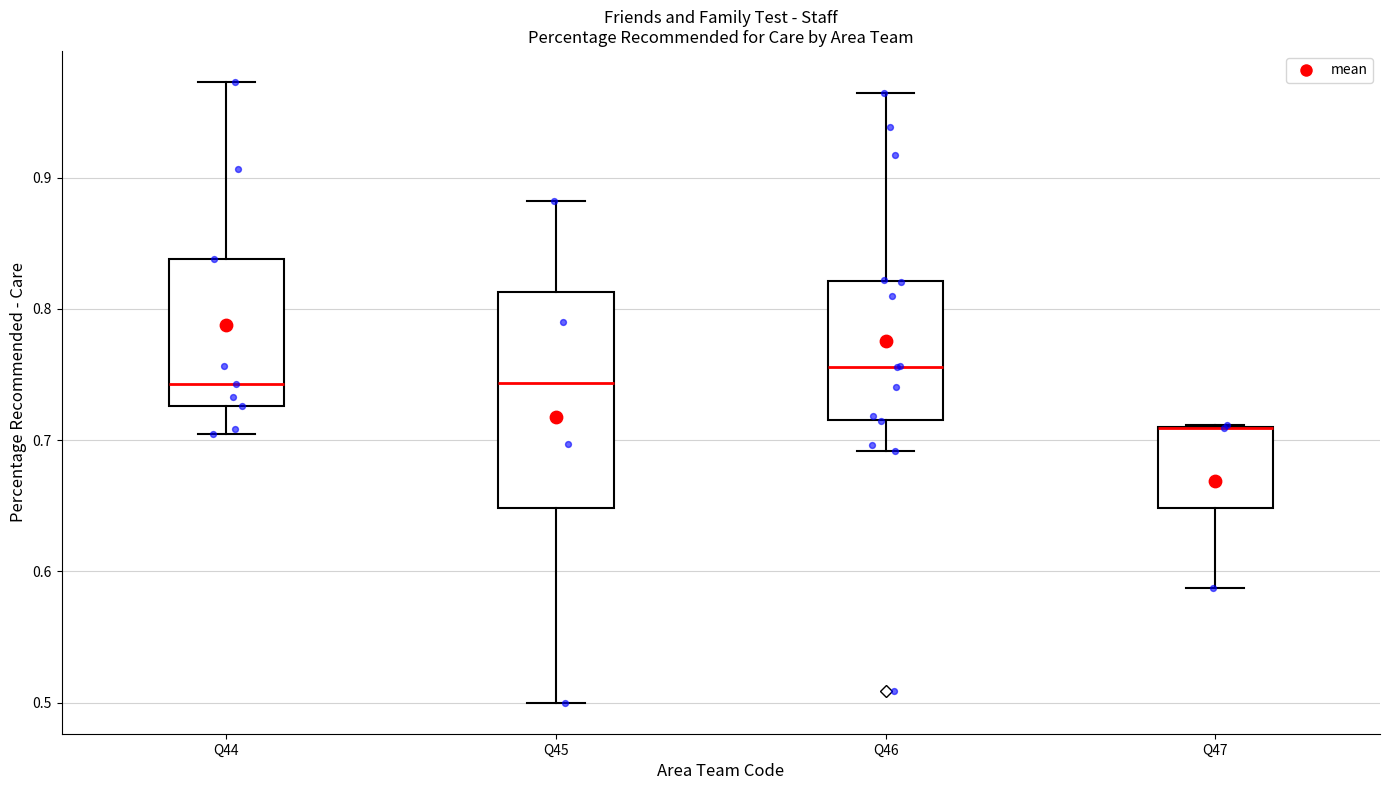

Comparing the boxes themselves (not the whiskers), which one is the tallest?

Q45